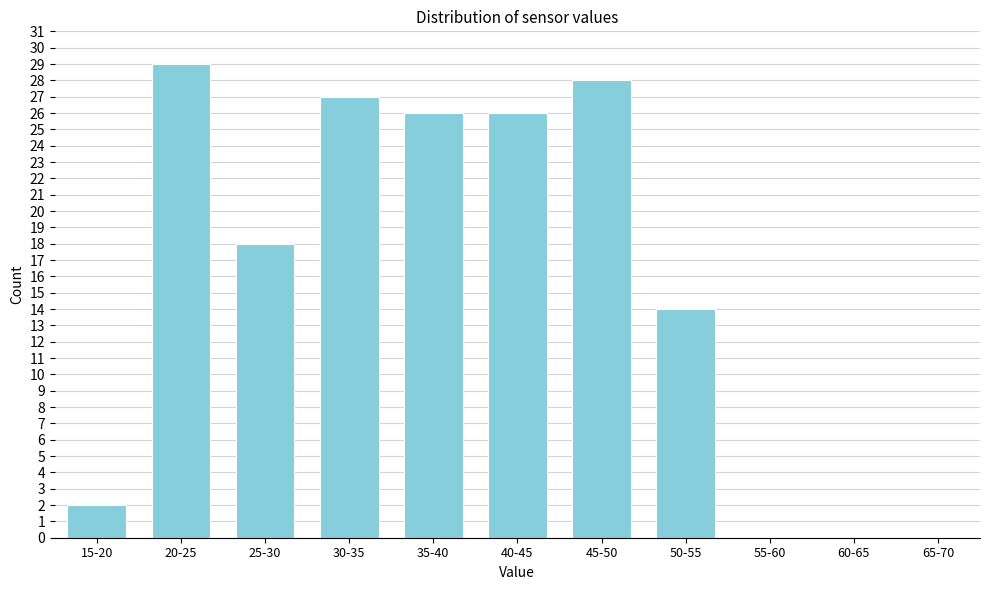

Reading left to right, transcribe all the data shown in this chart.

15-20=2	20-25=29	25-30=18	30-35=27	35-40=26	40-45=26	45-50=28	50-55=14	55-60=0	60-65=0	65-70=0